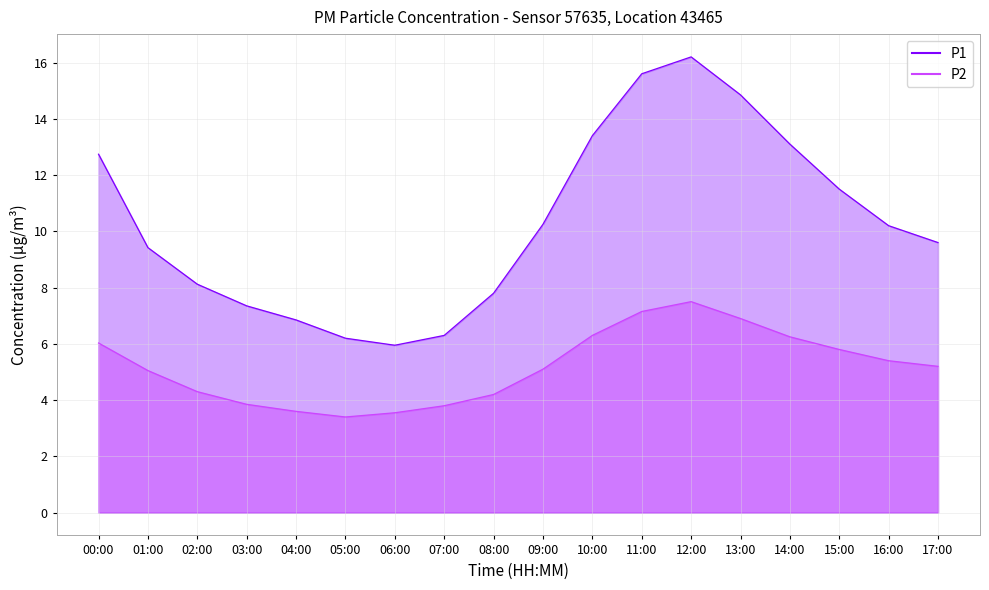

What is the difference between the maximum and minimum values in the P2 series?

4.1